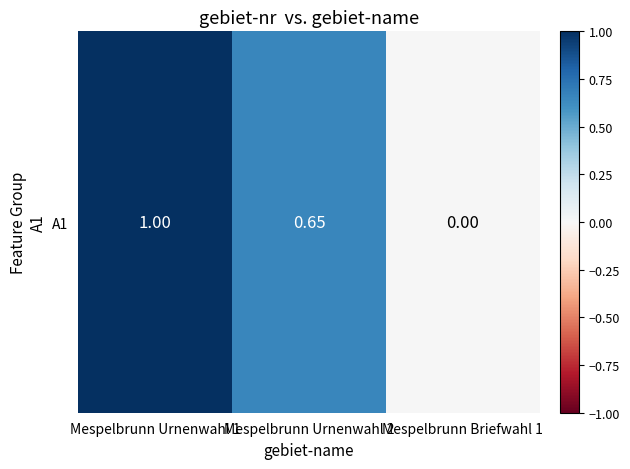

Rank the categories by value from lowest to highest.

Mespelbrunn Briefwahl 1, Mespelbrunn Urnenwahl 2, Mespelbrunn Urnenwahl 1